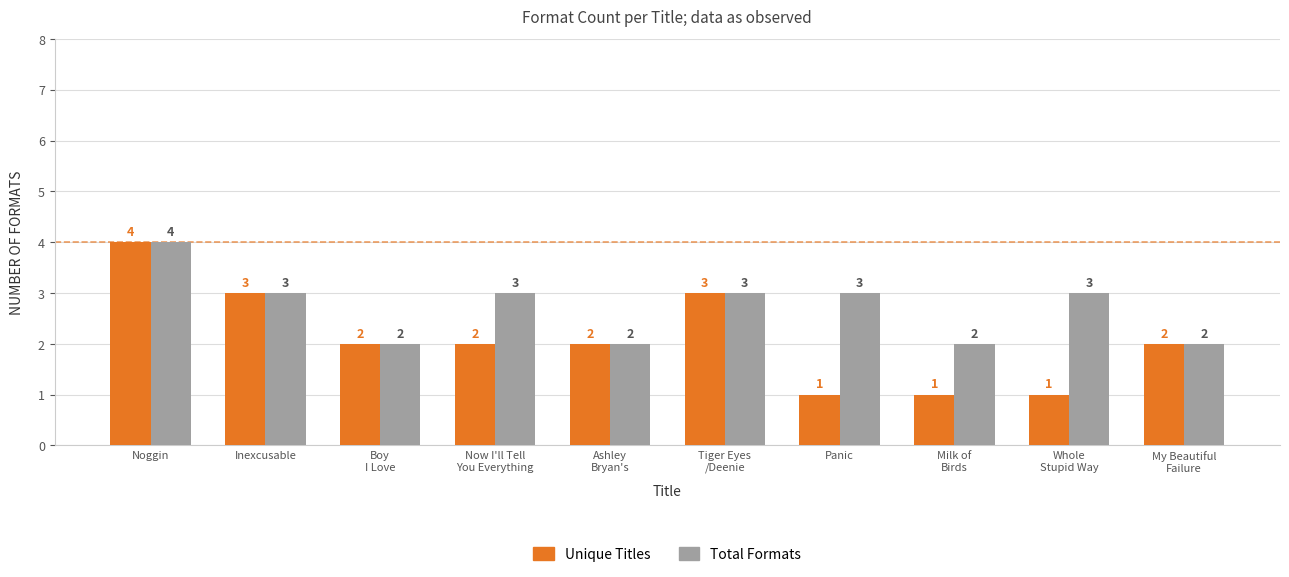

What is the value of the Total Formats bar at the 1st from the left?

4